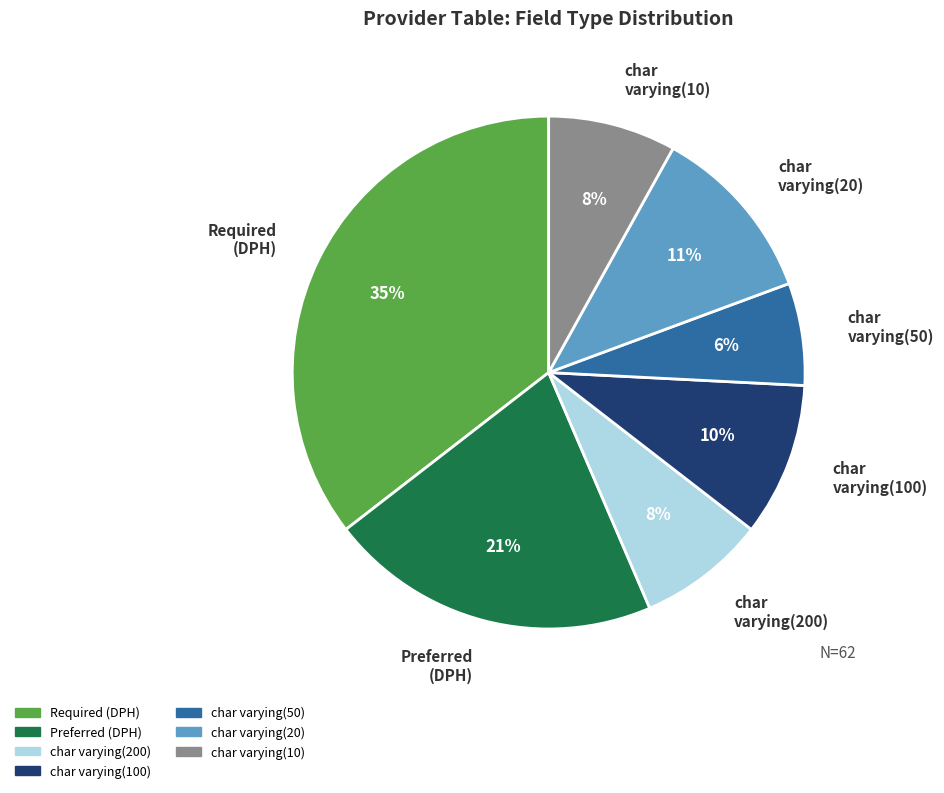

To the nearest percent, what is the difference between the largest and smallest slice percentages?

29%